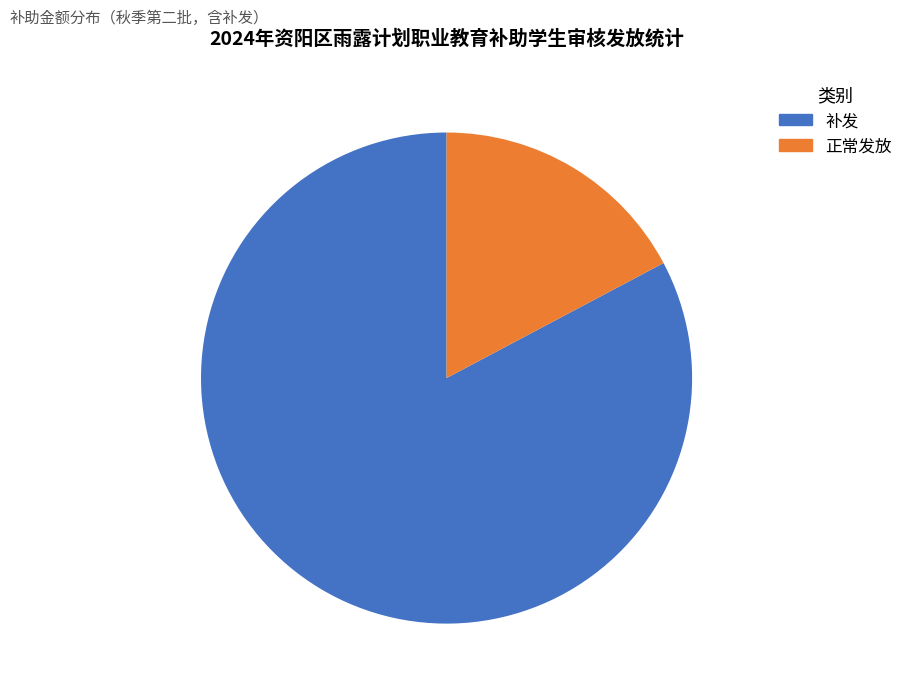

Is there a majority slice in this chart?

Yes